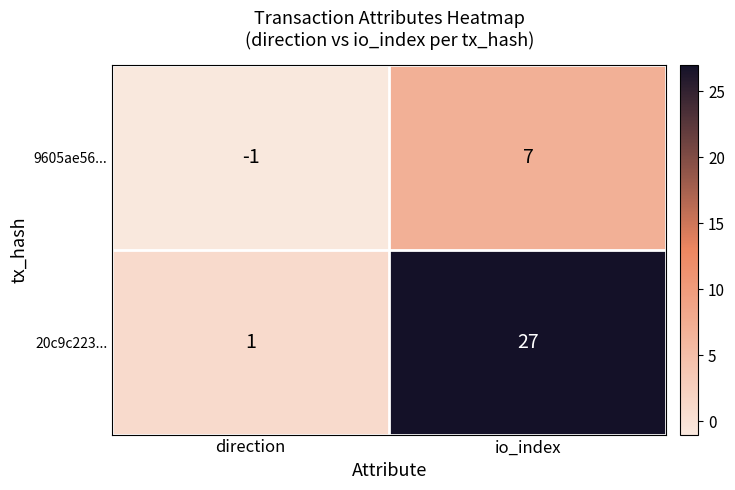

Between direction and io_index, which series saw the biggest shift?

20c9c223...